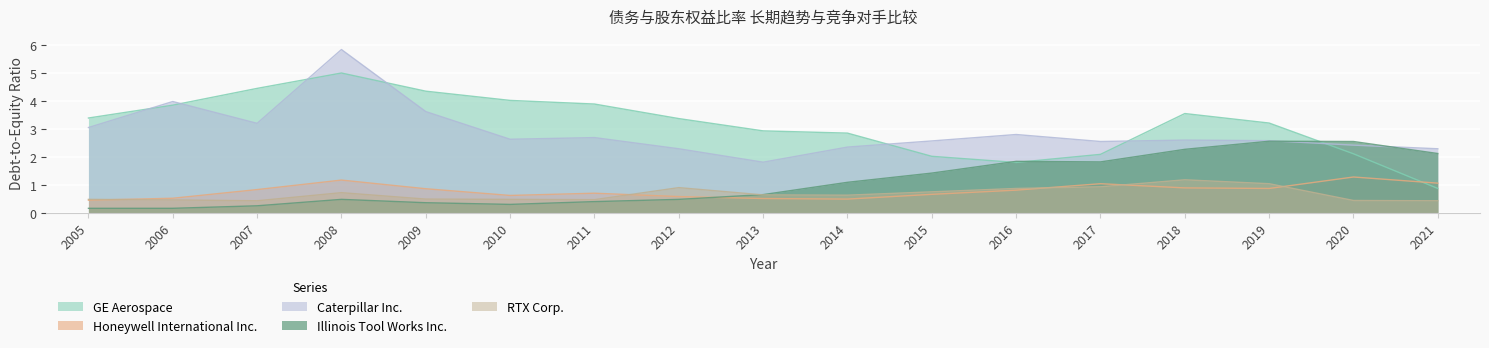

Reading right to left, what are all the values shown in this chart?

GE Aerospace: 2021=0.9	2020=2.1	2019=3.2	2018=3.5	2017=2.1	2016=1.8	2015=2.0	2014=2.9	2013=2.9	2012=3.4	2011=3.9	2010=4.0	2009=4.3	2008=5.0	2007=4.5	2006=3.9	2005=3.4
Honeywell International Inc.: 2021=1.1	2020=1.3	2019=0.9	2018=0.9	2017=1.0	2016=0.8	2015=0.7	2014=0.5	2013=0.5	2012=0.6	2011=0.7	2010=0.6	2009=0.9	2008=1.2	2007=0.8	2006=0.5	2005=0.5
Caterpillar Inc.: 2021=2.3	2020=2.4	2019=2.6	2018=2.6	2017=2.5	2016=2.8	2015=2.6	2014=2.4	2013=1.8	2012=2.3	2011=2.7	2010=2.6	2009=3.6	2008=5.8	2007=3.2	2006=4.0	2005=3.0
Illinois Tool Works Inc.: 2021=2.1	2020=2.5	2019=2.6	2018=2.3	2017=1.8	2016=1.8	2015=1.4	2014=1.1	2013=0.7	2012=0.5	2011=0.4	2010=0.3	2009=0.4	2008=0.5	2007=0.2	2006=0.2	2005=0.2
RTX Corp.: 2021=0.4	2020=0.4	2019=1.0	2018=1.2	2017=0.9	2016=0.9	2015=0.8	2014=0.6	2013=0.6	2012=0.9	2011=0.5	2010=0.5	2009=0.5	2008=0.7	2007=0.4	2006=0.5	2005=0.5